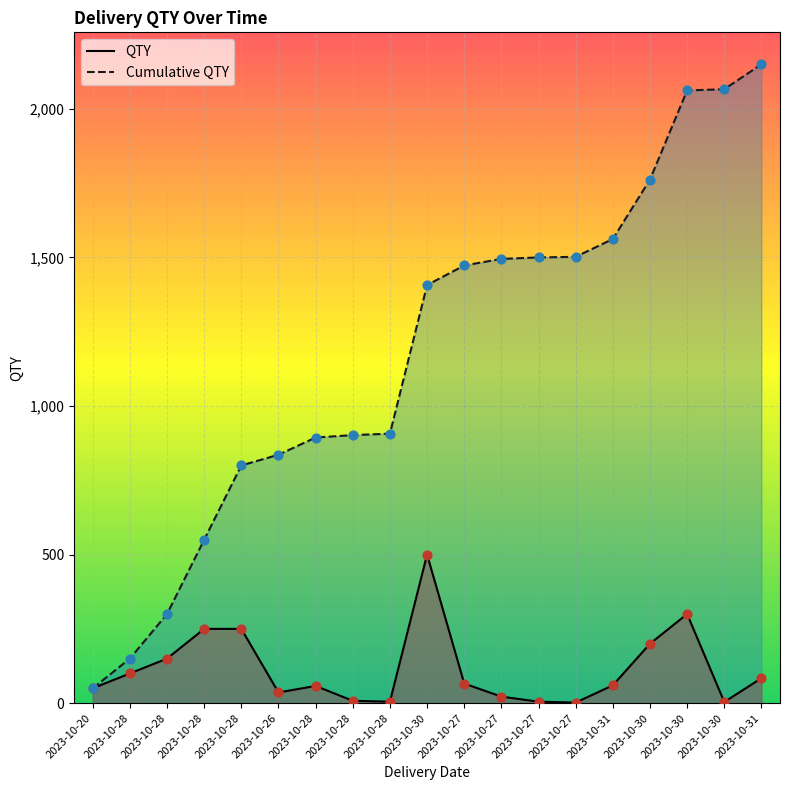

What are all the series names shown in the legend?

QTY, Cumulative QTY